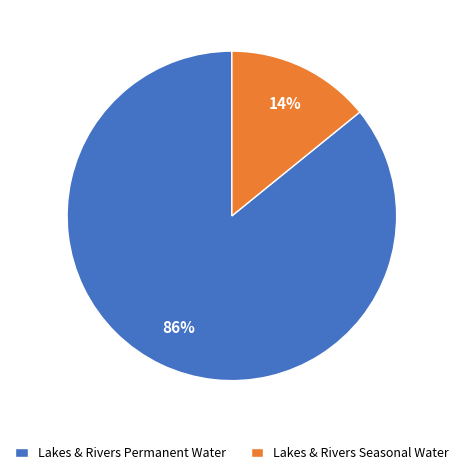

Is there any slice that represents more than half of the pie?

Yes